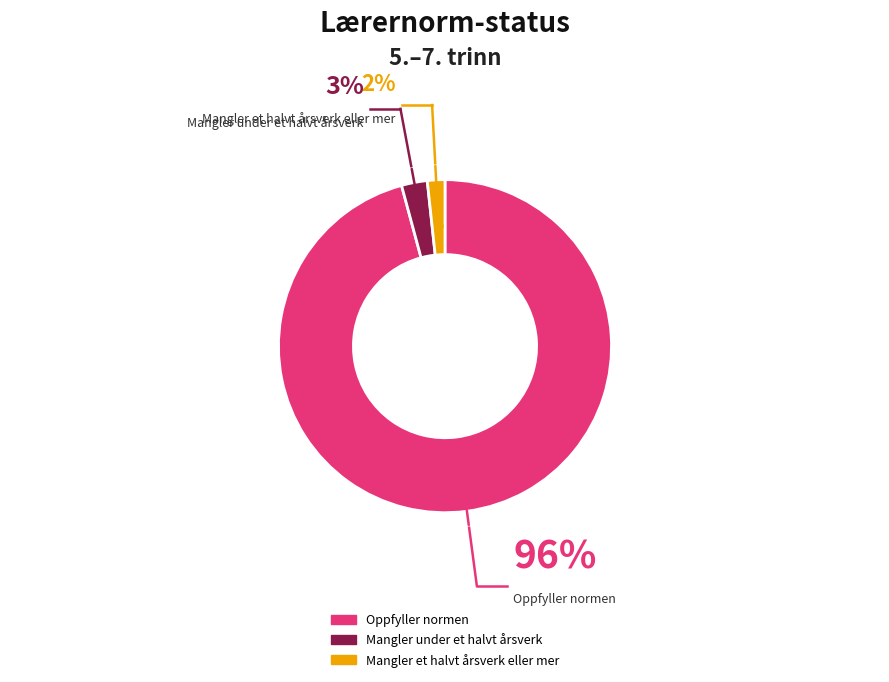

Does any single category account for the majority?

Yes